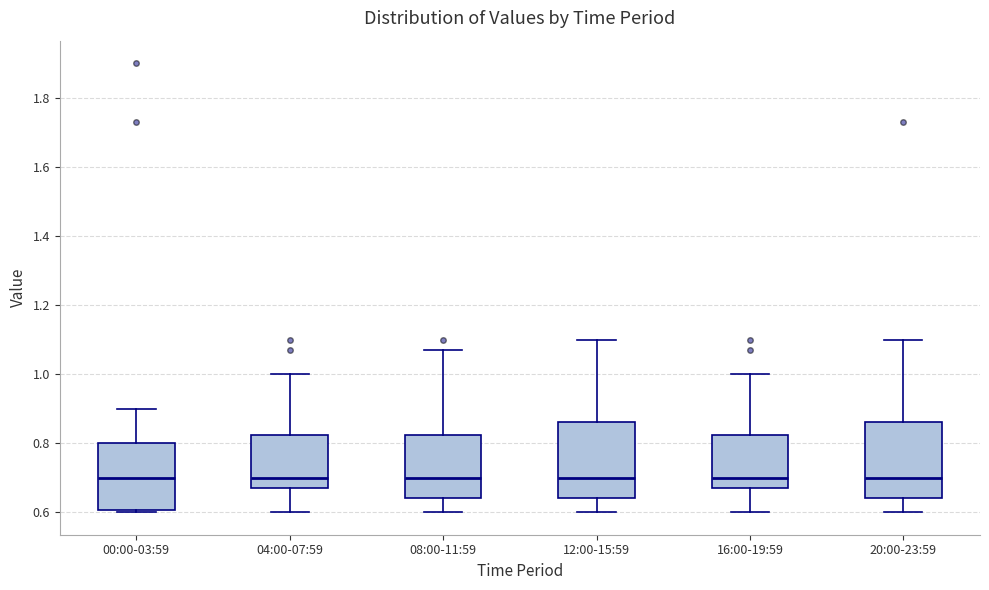

Where does the upper whisker of the box for 12:00-15:59 end on the y-axis? The values are not printed on the chart, so give them approximately, as read against the axis.

1.10